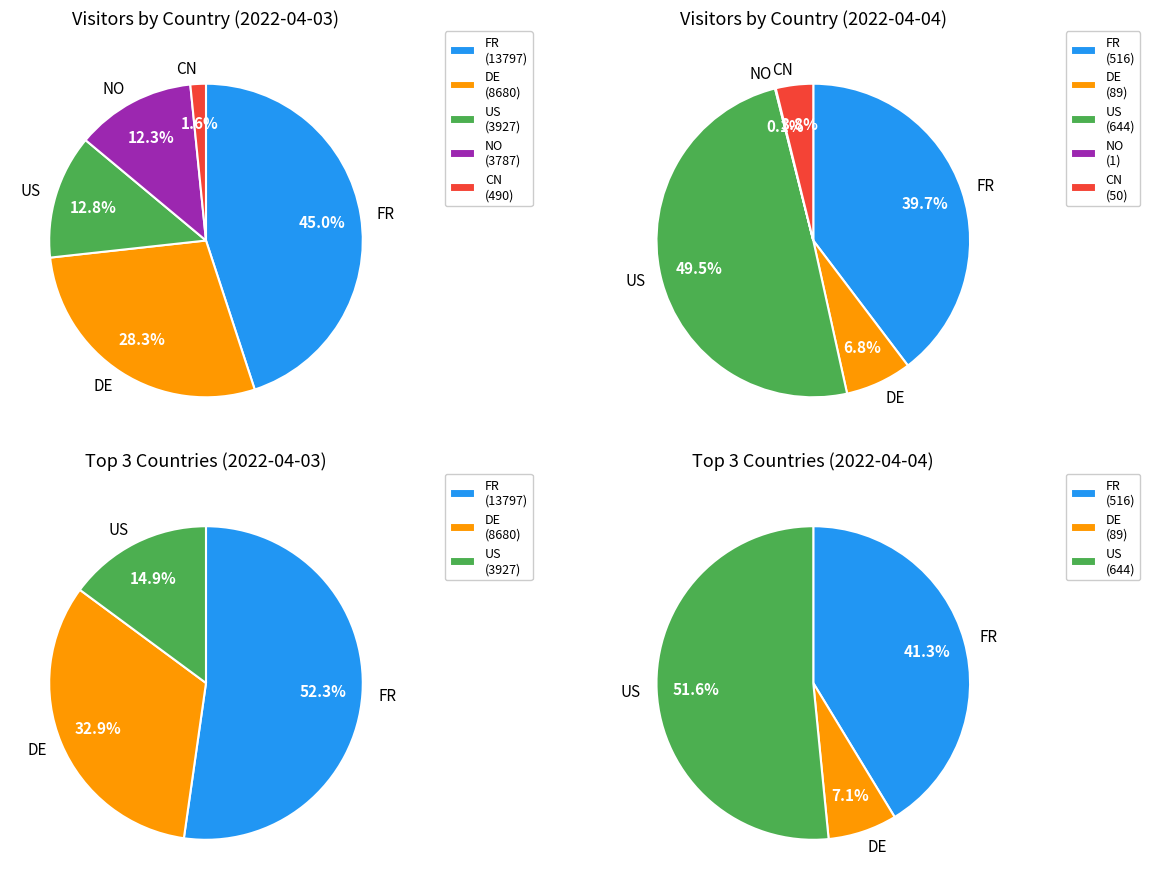

Which has a higher value, US or DE?

DE